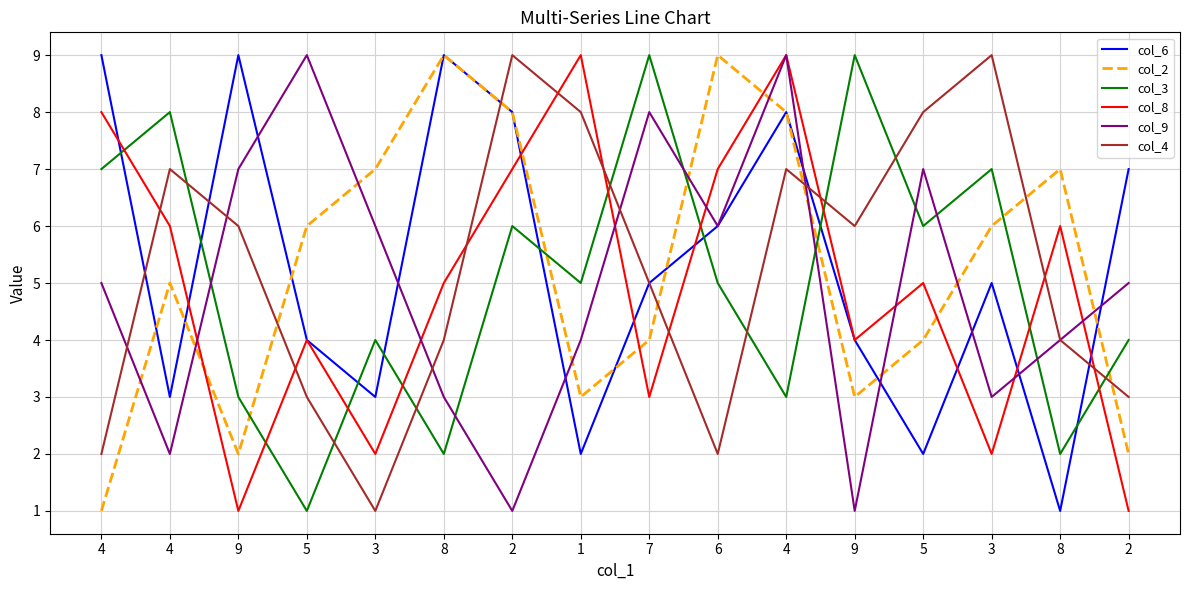

What is the difference between the col_9 values at 4 and 5?

7